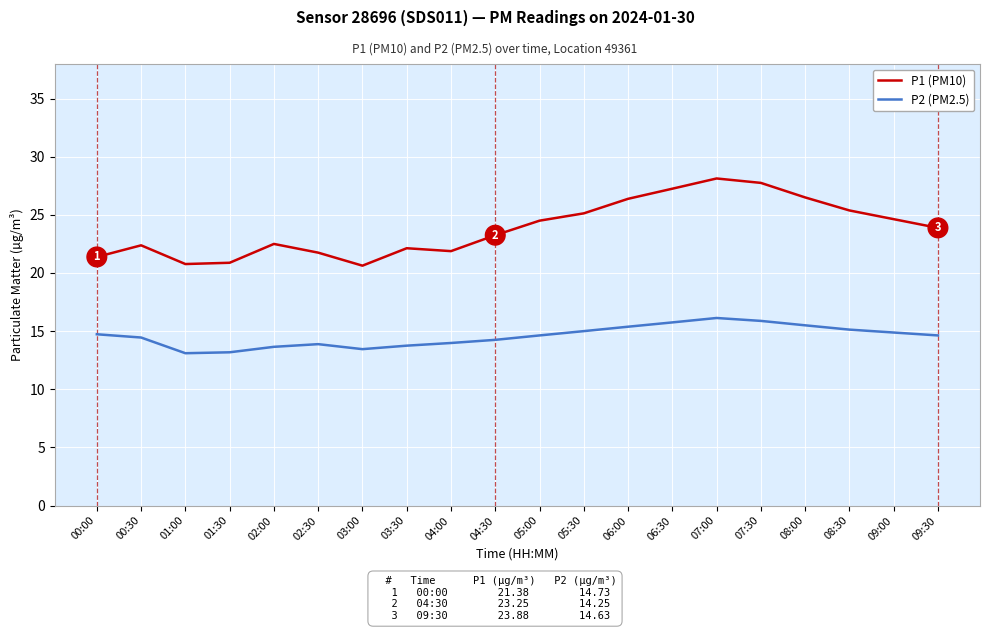

At which category is the sum across all series the highest?

07:00